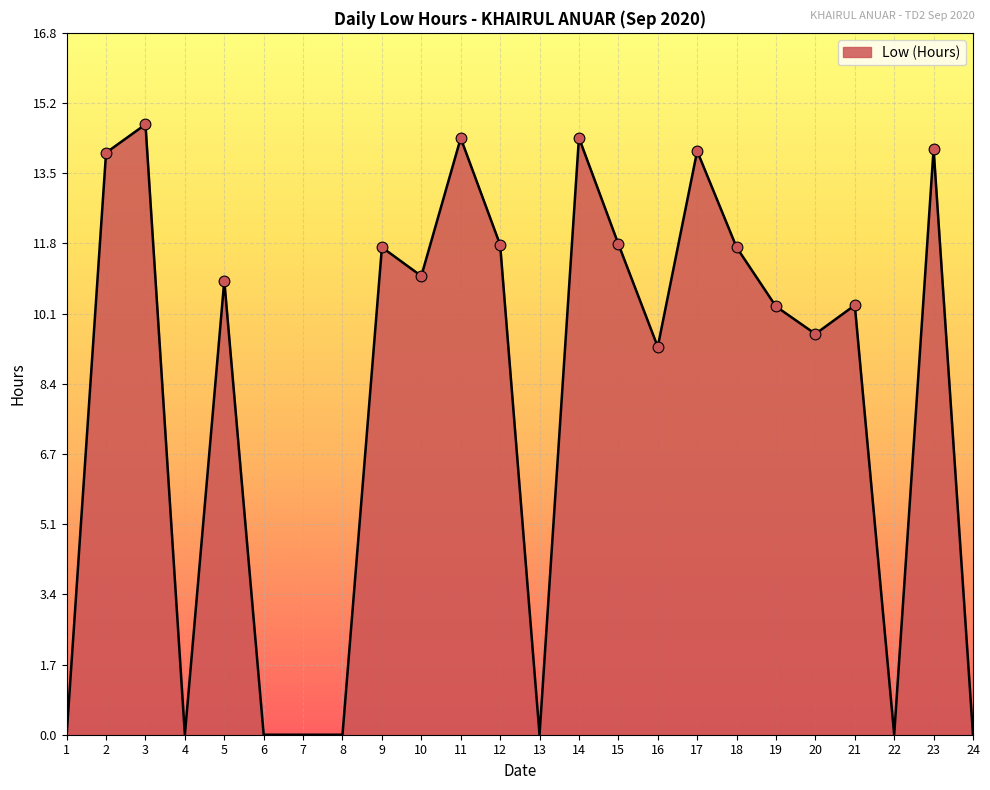

Approximately how many times larger is the value at 20 compared to 21?

0.9